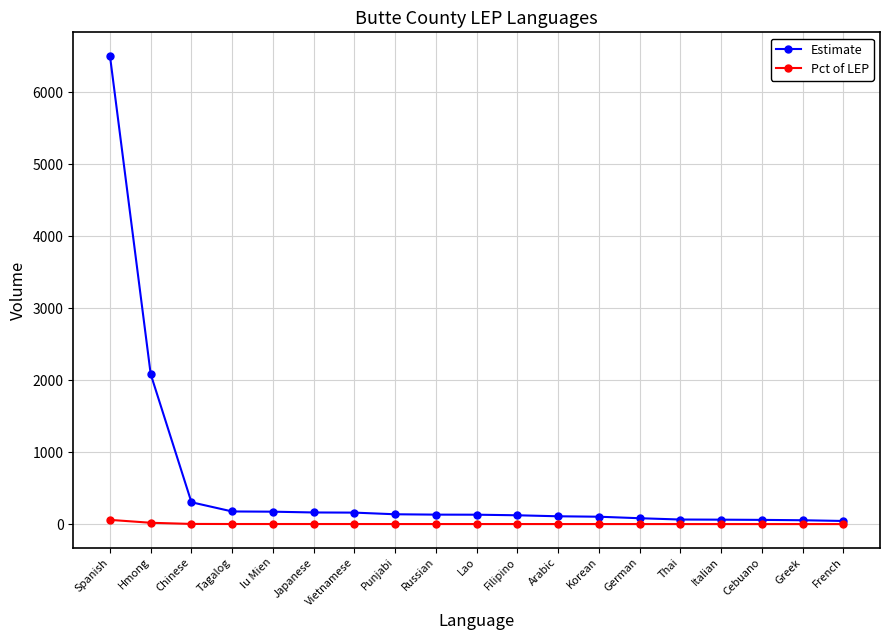

What is the total value across all series at Korean?

103.9